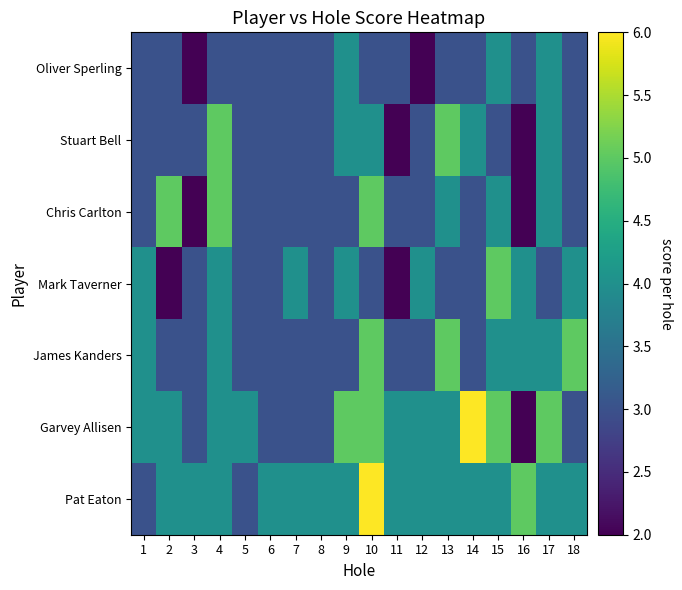

Reading left to right, list all the values displayed in this chart.

Oliver Sperling: 1=3	2=3	3=2	4=3	5=3	6=3	7=3	8=3	9=4	10=3	11=3	12=2	13=3	14=3	15=4	16=3	17=4	18=3
Stuart Bell: 1=3	2=3	3=3	4=5	5=3	6=3	7=3	8=3	9=4	10=4	11=2	12=3	13=5	14=4	15=3	16=2	17=4	18=3
Chris Carlton: 1=3	2=5	3=2	4=5	5=3	6=3	7=3	8=3	9=3	10=5	11=3	12=3	13=4	14=3	15=4	16=2	17=4	18=3
Mark Taverner: 1=4	2=2	3=3	4=4	5=3	6=3	7=4	8=3	9=4	10=3	11=2	12=4	13=3	14=3	15=5	16=4	17=3	18=4
James Kanders: 1=4	2=3	3=3	4=4	5=3	6=3	7=3	8=3	9=3	10=5	11=3	12=3	13=5	14=3	15=4	16=4	17=4	18=5
Garvey Allisen: 1=4	2=4	3=3	4=4	5=4	6=3	7=3	8=3	9=5	10=5	11=4	12=4	13=4	14=6	15=5	16=2	17=5	18=3
Pat Eaton: 1=3	2=4	3=4	4=4	5=3	6=4	7=4	8=4	9=4	10=6	11=4	12=4	13=4	14=4	15=4	16=5	17=4	18=4